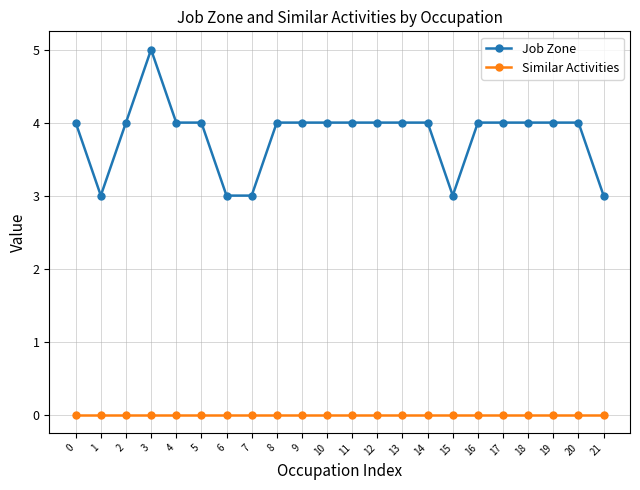

Reading left to right, extract all data points from this chart.

Job Zone: 0=4	1=3	2=4	3=5	4=4	5=4	6=3	7=3	8=4	9=4	10=4	11=4	12=4	13=4	14=4	15=3	16=4	17=4	18=4	19=4	20=4	21=3
Similar Activities: 0=0	1=0	2=0	3=0	4=0	5=0	6=0	7=0	8=0	9=0	10=0	11=0	12=0	13=0	14=0	15=0	16=0	17=0	18=0	19=0	20=0	21=0